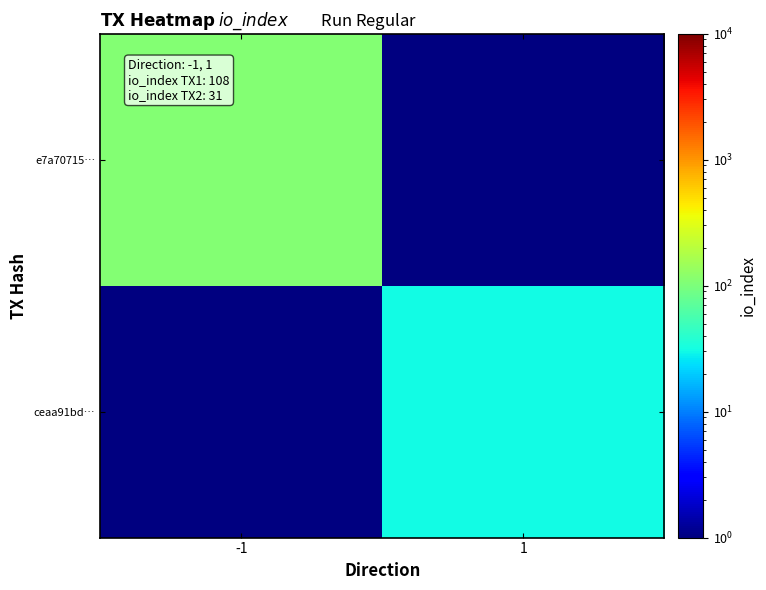

Rank the series by their average value, from highest to lowest.

e7a70715…, ceaa91bd…